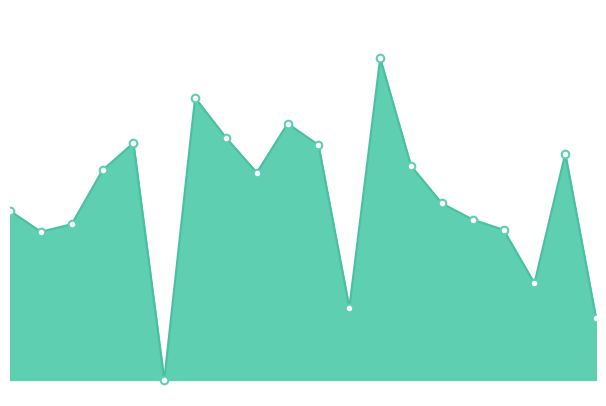

Does the chart have visible grid lines?

No